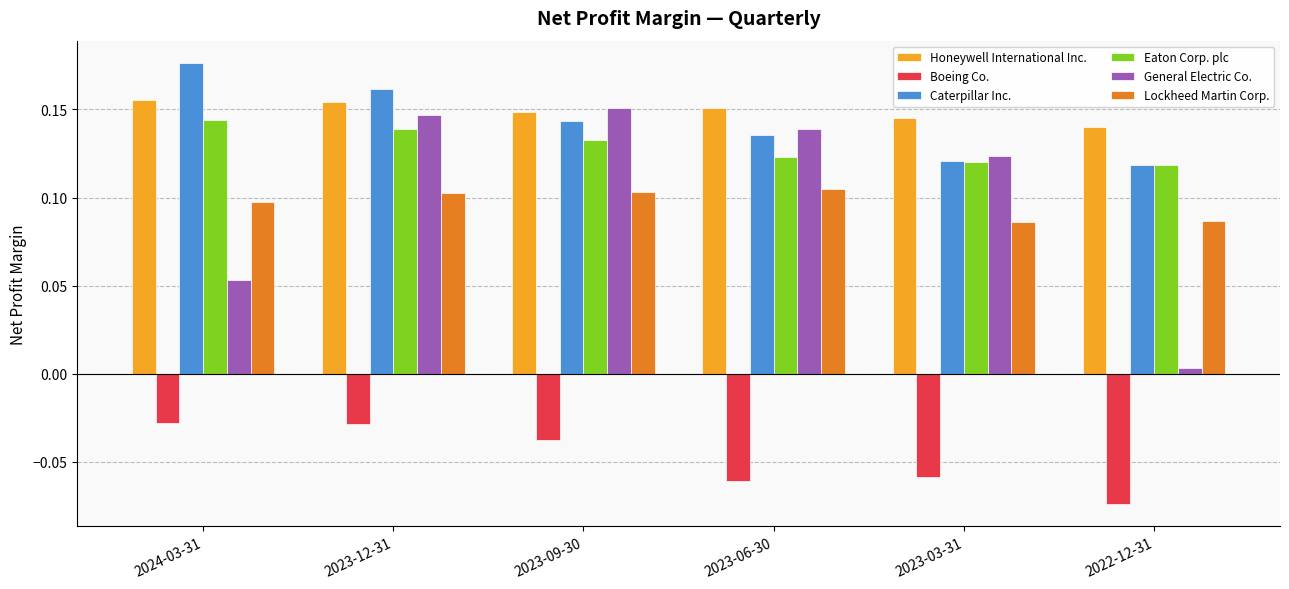

At which label does General Electric Co. reach its minimum?

2022-12-31